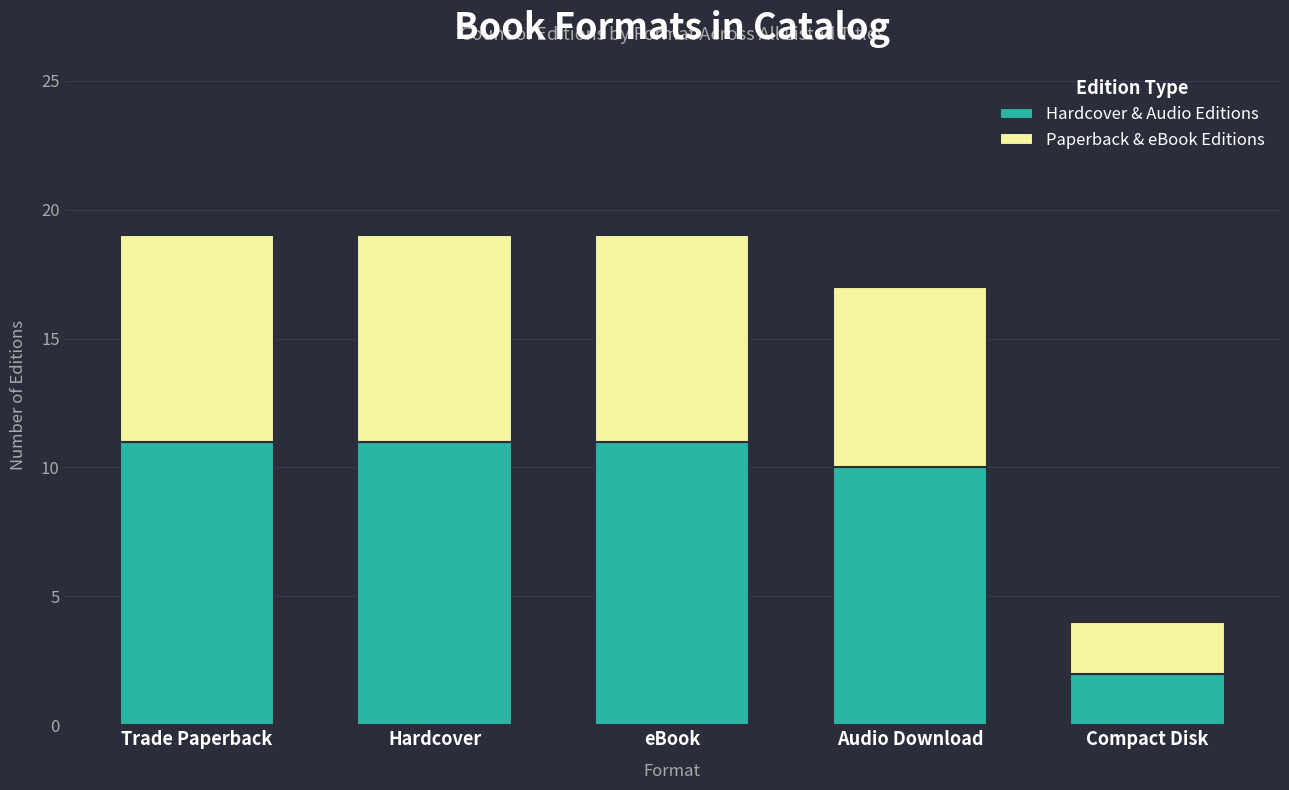

Are the bars horizontal?

No